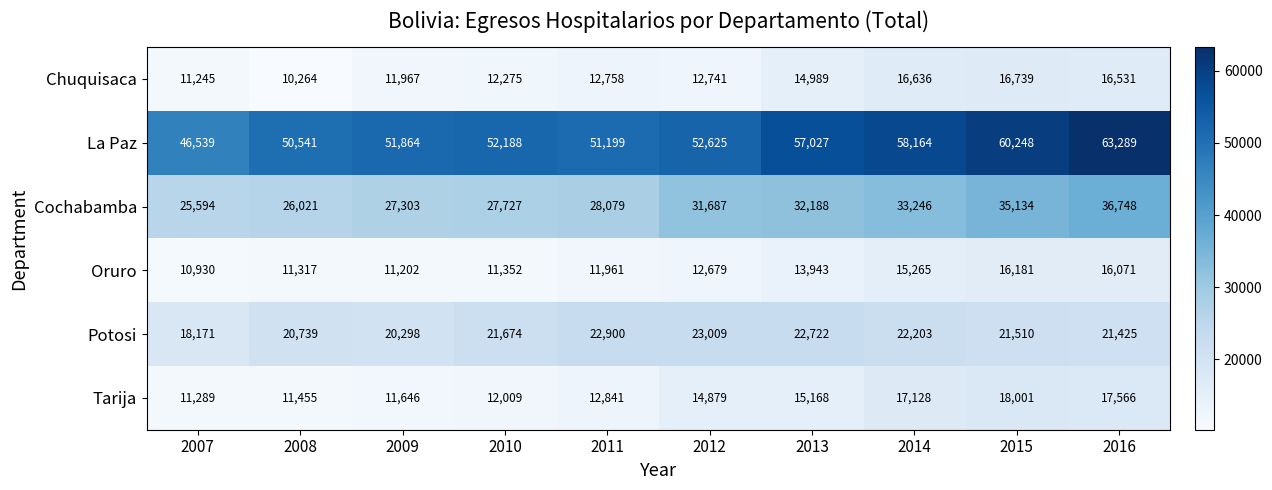

Between 2010 and 2011, which series saw the biggest shift?

Potosi